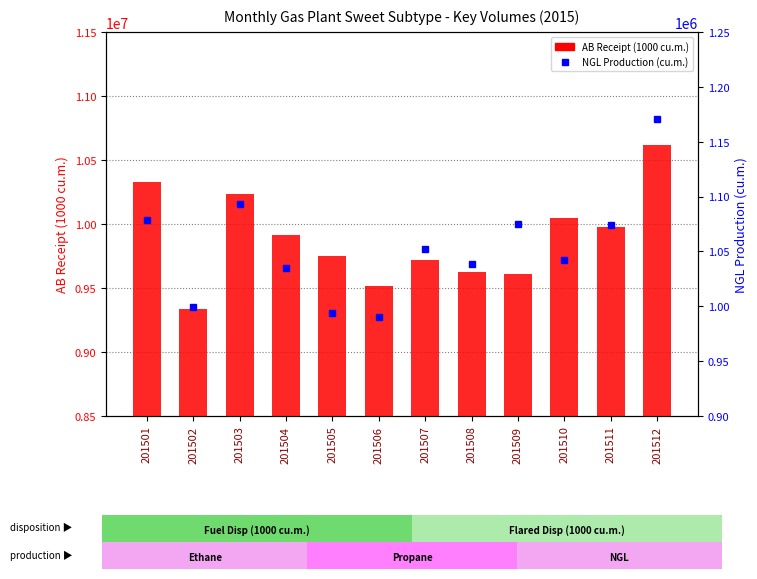

Between 201501 and 201508, which series saw the biggest shift?

AB Receipt (1000 cu.m.)